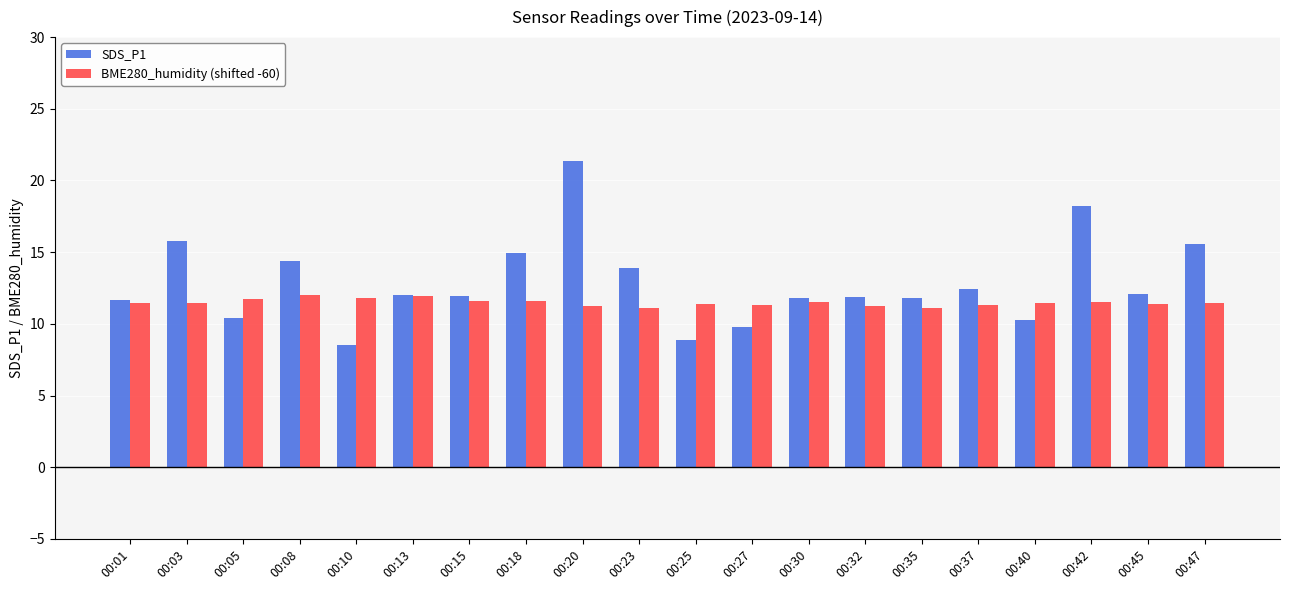

Which series has the largest range (max minus min)?

SDS_P1